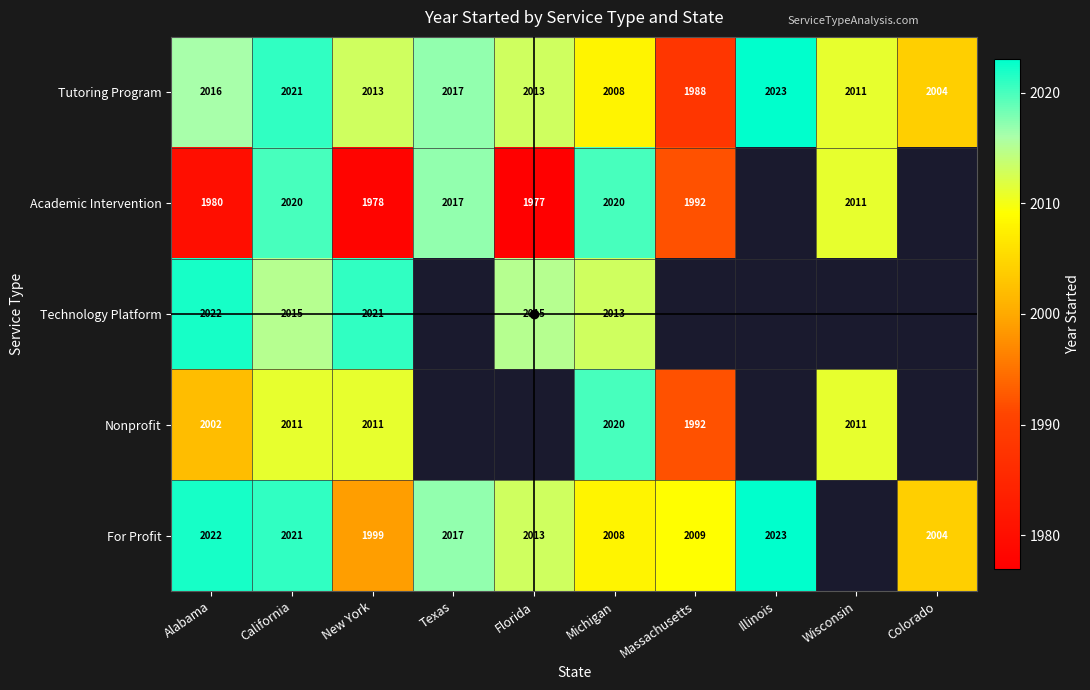

Where does the Tutoring Program series first go above 2013?

Alabama